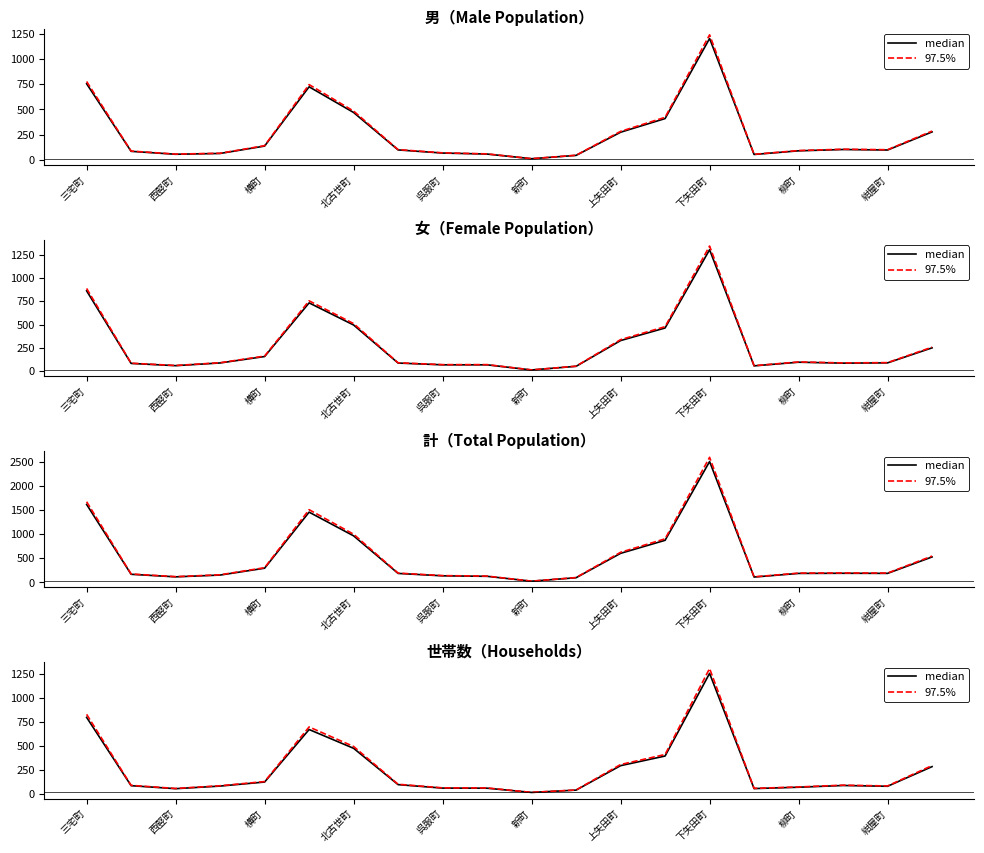

The value of 97.5% at 西竪町 is 42.1. True or false?

False